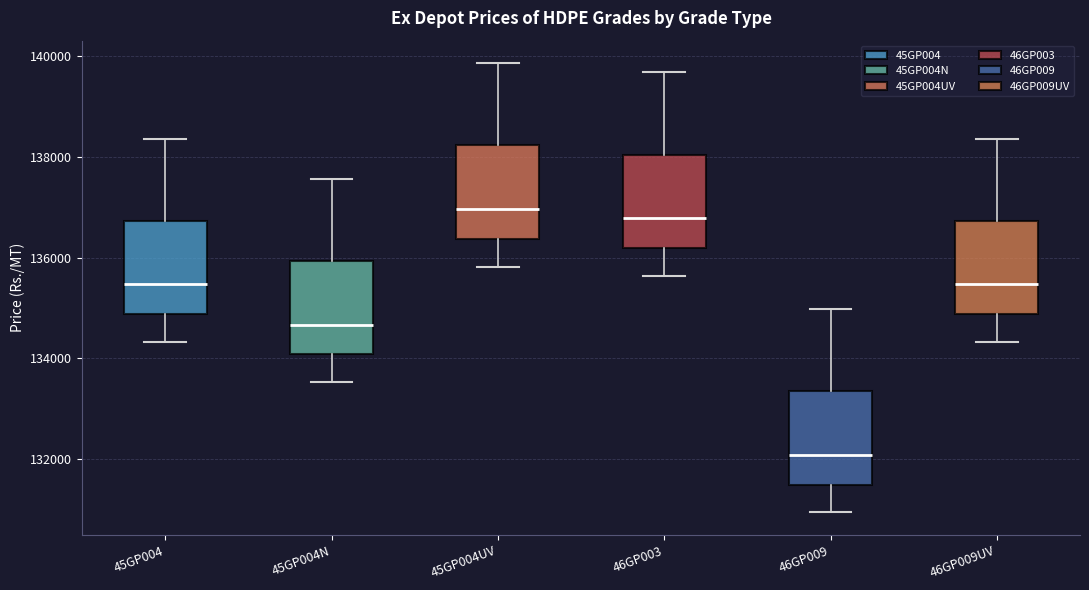

Where does the lower whisker of the box for 46GP009 end on the y-axis? The values are not printed on the chart, so give them approximately, as read against the axis.

131000